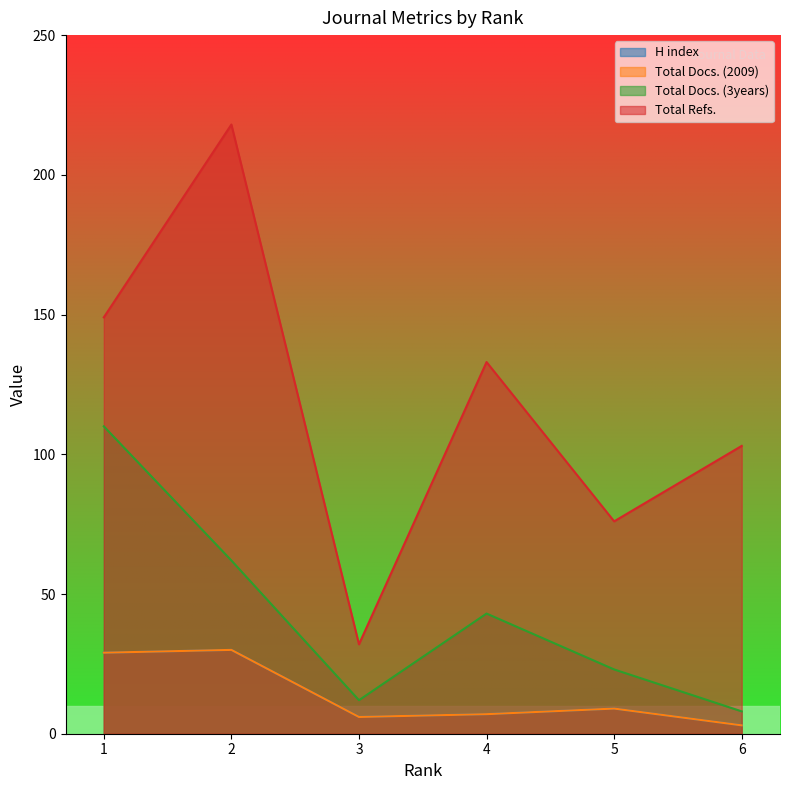

True or false: H index has a value of 1 at 6.

False